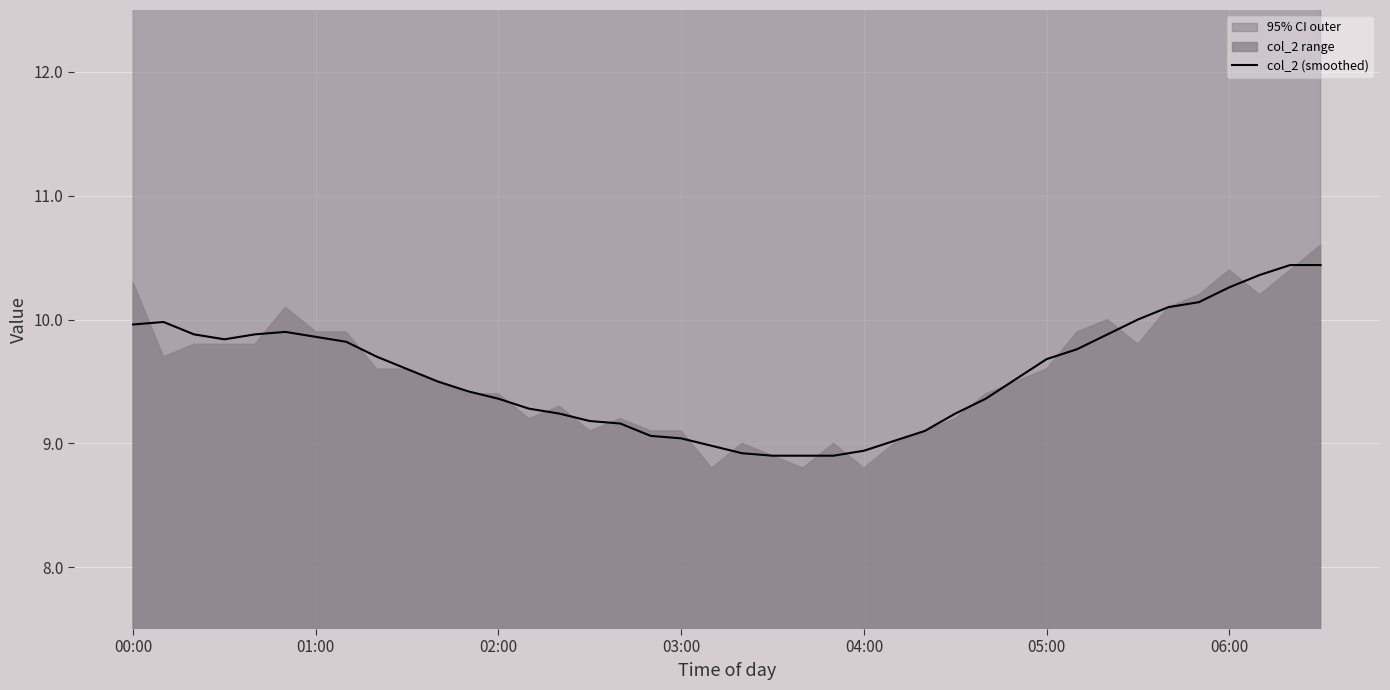

What is the ratio of the value at 11 to the value at 34?

0.9